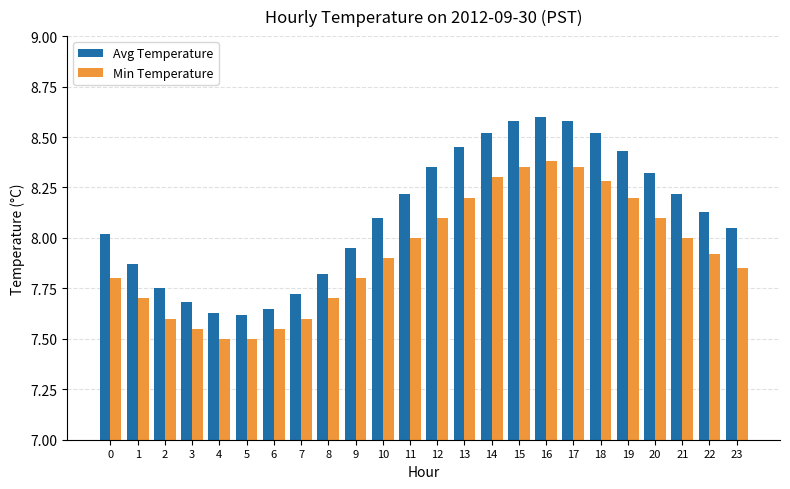

Rank the series by their maximum value, from lowest to highest.

Min Temperature, Avg Temperature